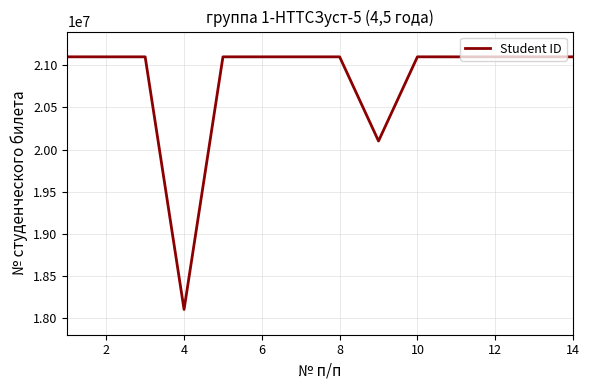

What is the minimum value shown in the chart?

18100985